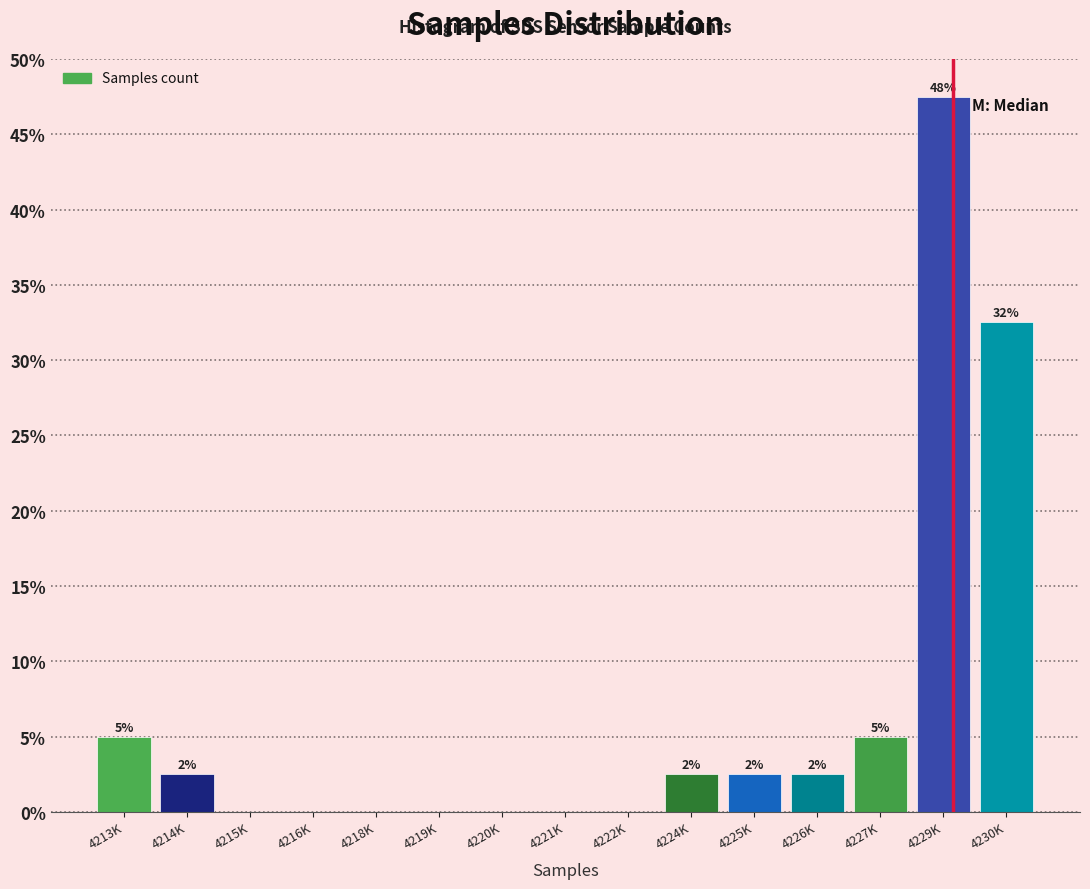

Are the bars horizontal?

No